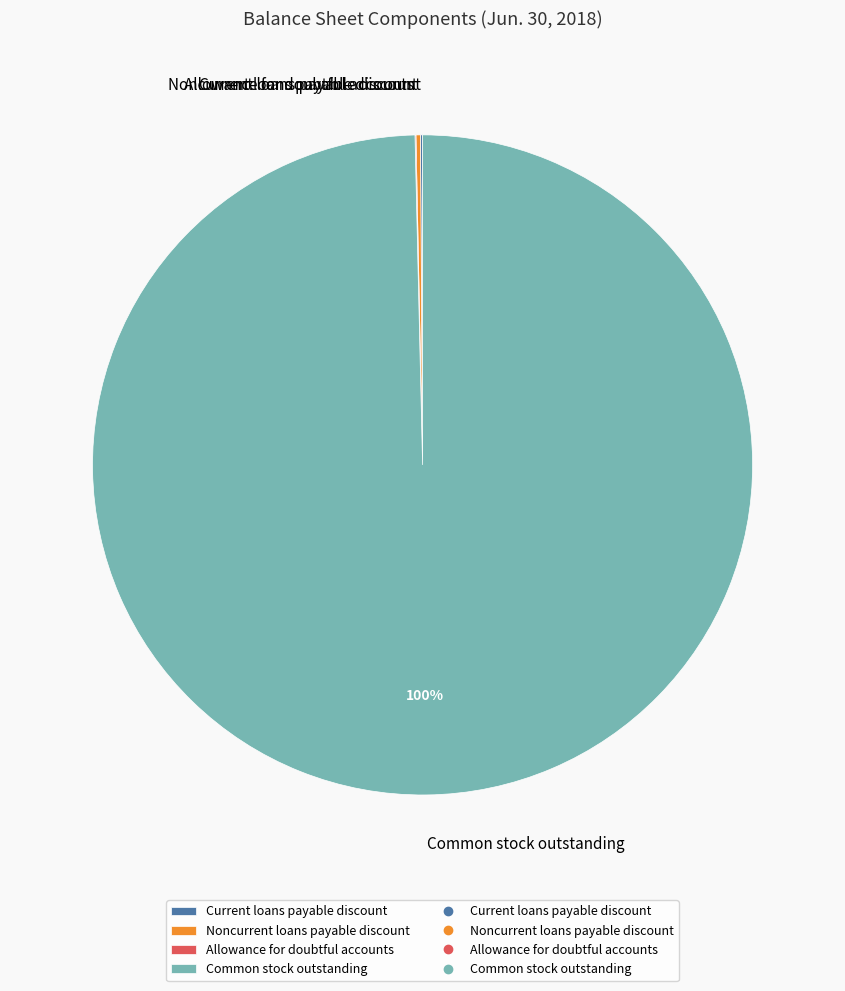

Is there any slice that represents more than half of the pie?

Yes